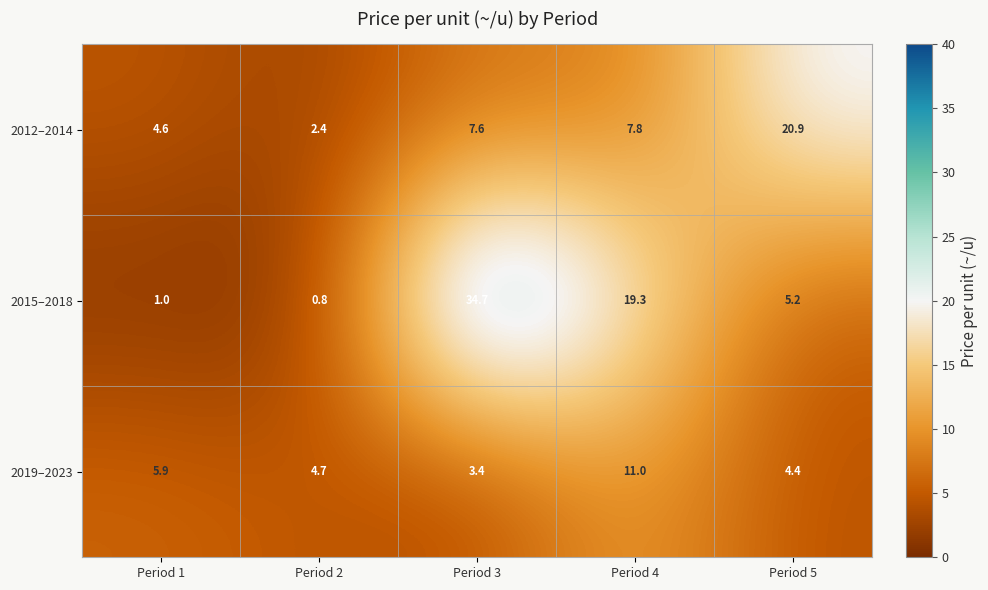

Where is 2019–2023 nearest to the value 7?

Period 1